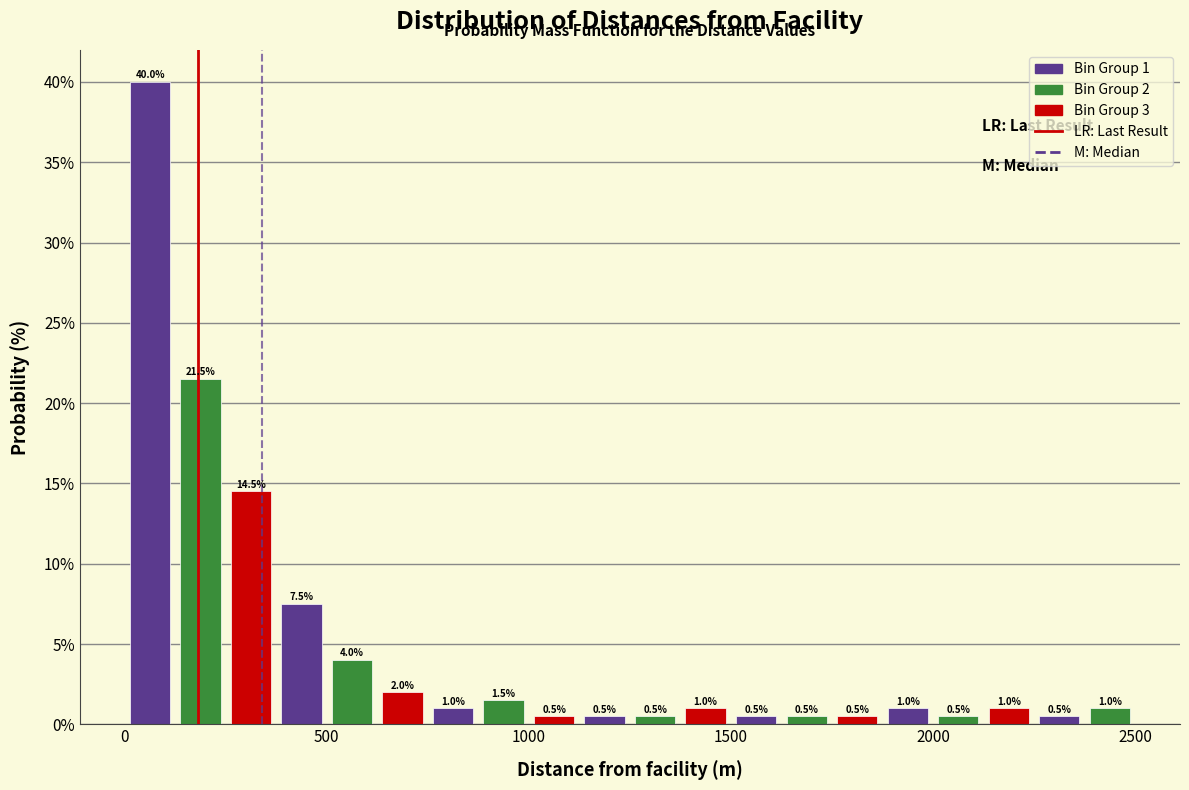

Read against the x-axis, roughly where is the centre of the tallest bar?

50